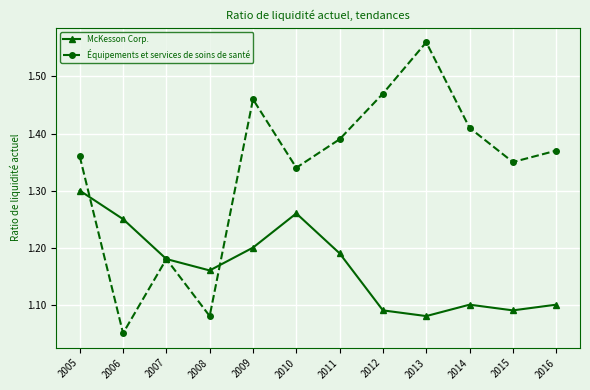

The Équipements et services de soins de santé series shows 1.1 at 2013. True or false?

False